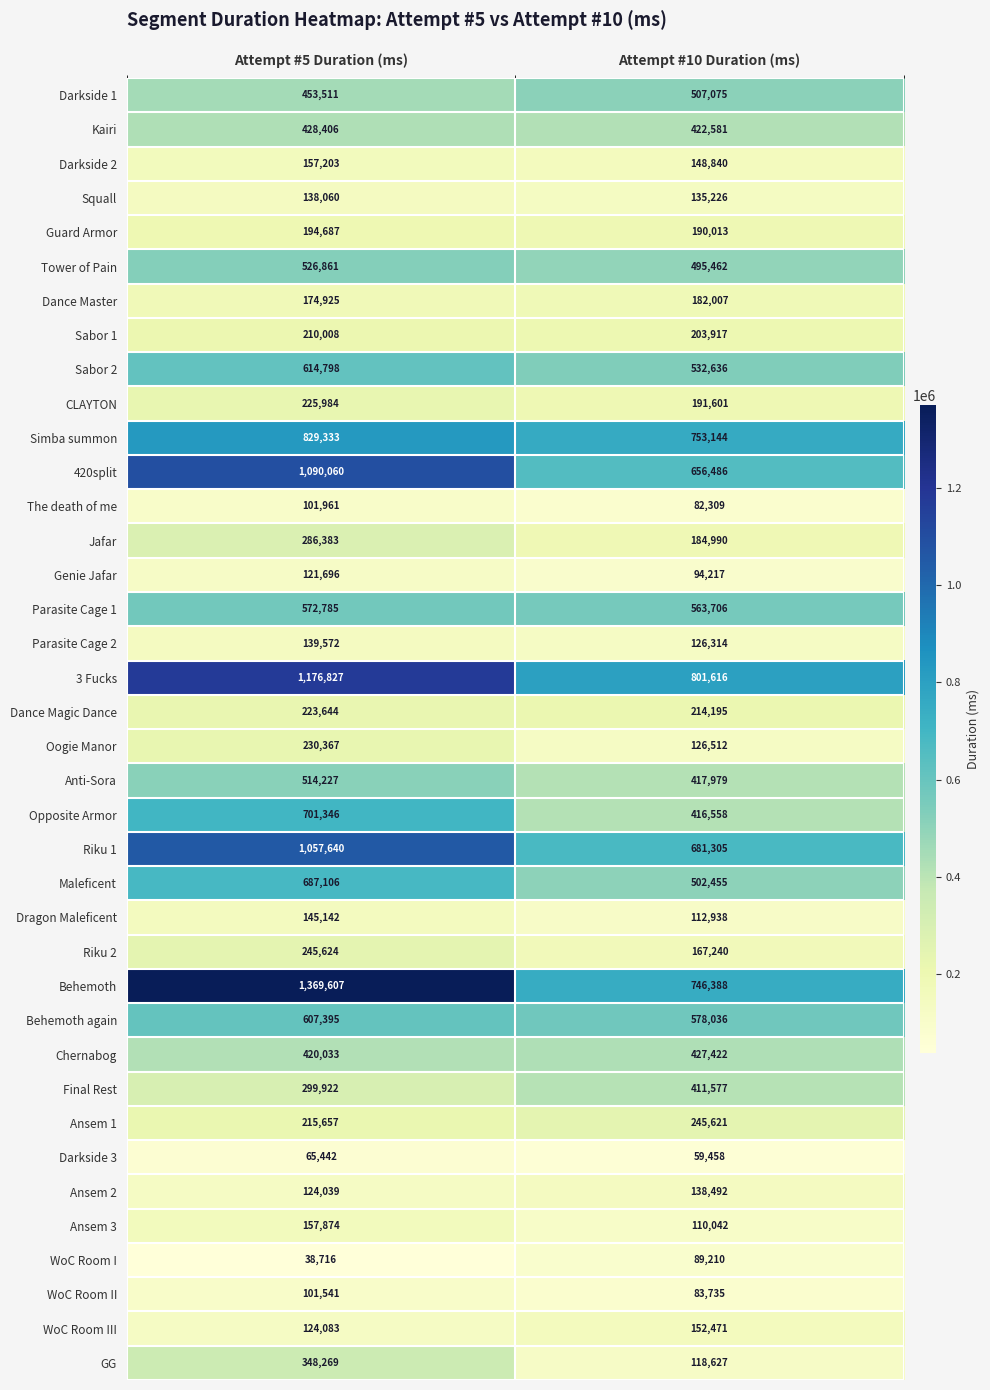

What is the smallest value displayed?

38716